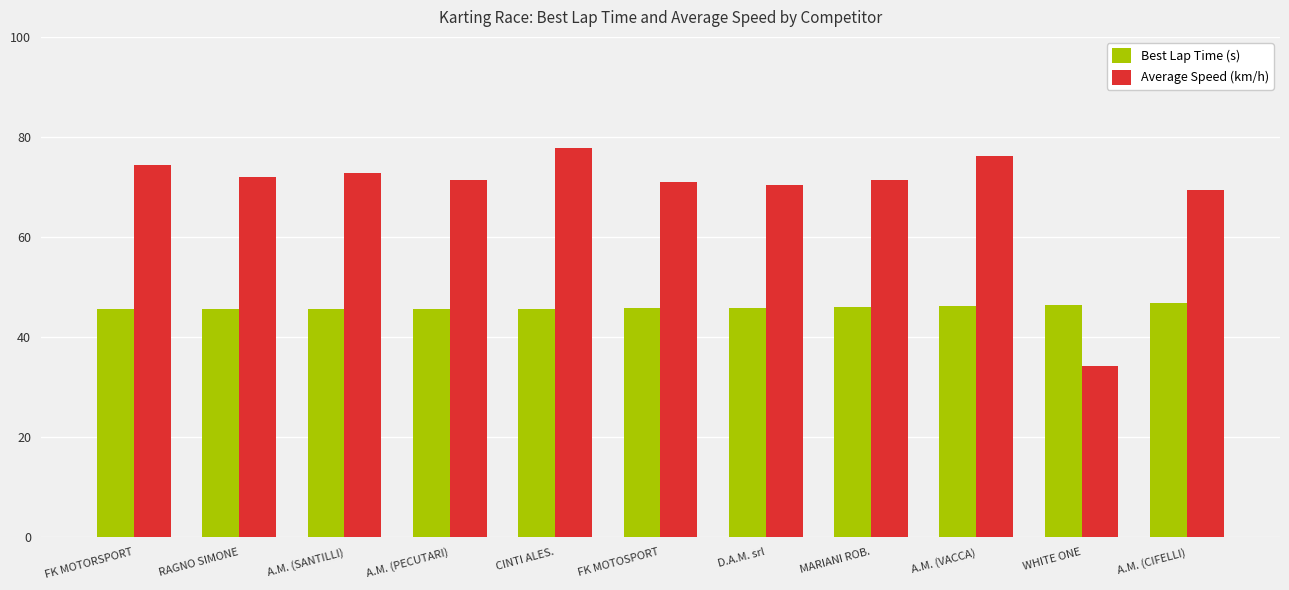

Which series has the widest spread of values?

Average Speed (km/h)